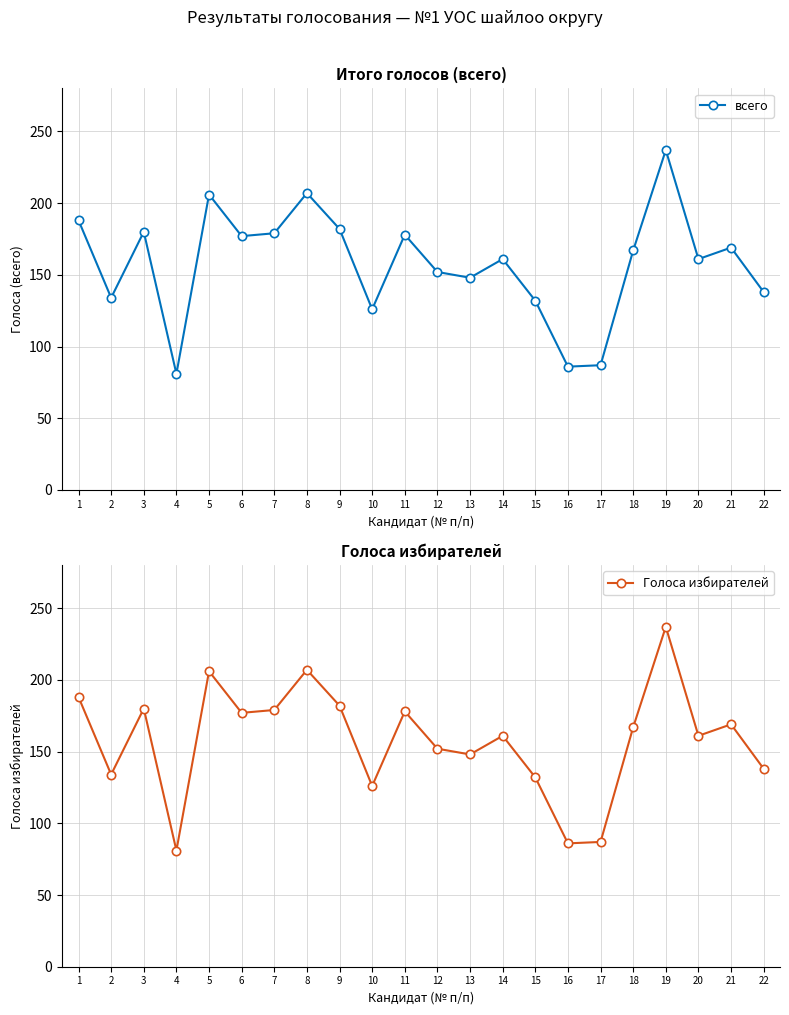

At which label does Голоса избирателей reach its minimum?

4